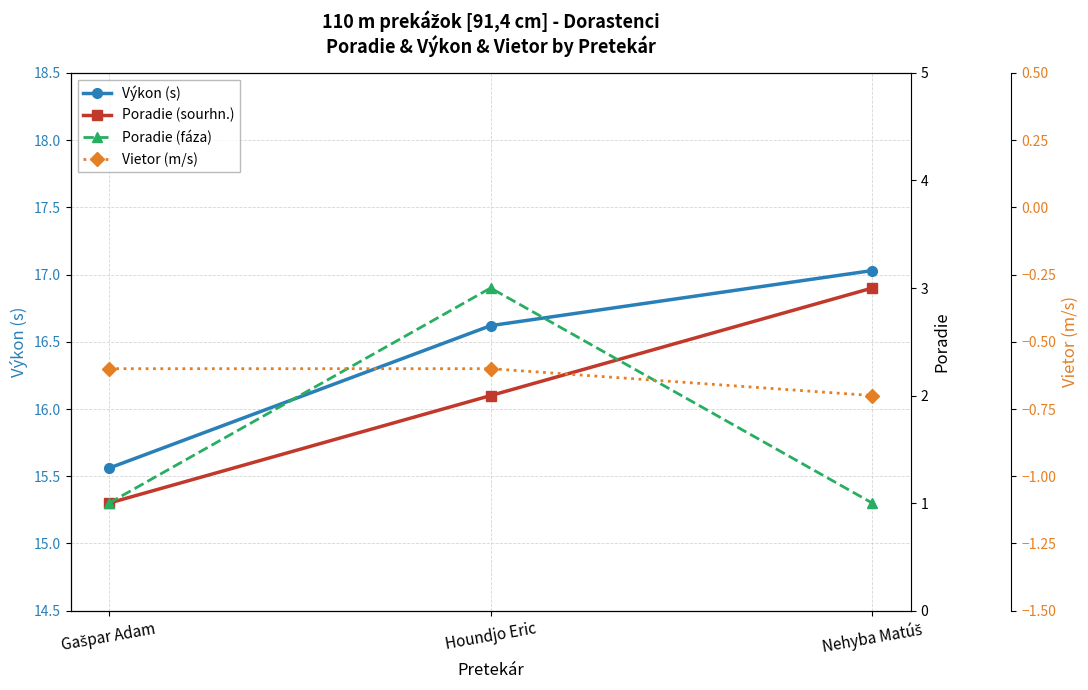

Rank the categories by Poradie (sourhn.) value from highest to lowest.

Nehyba Matúš, Houndjo Eric, Gašpar Adam